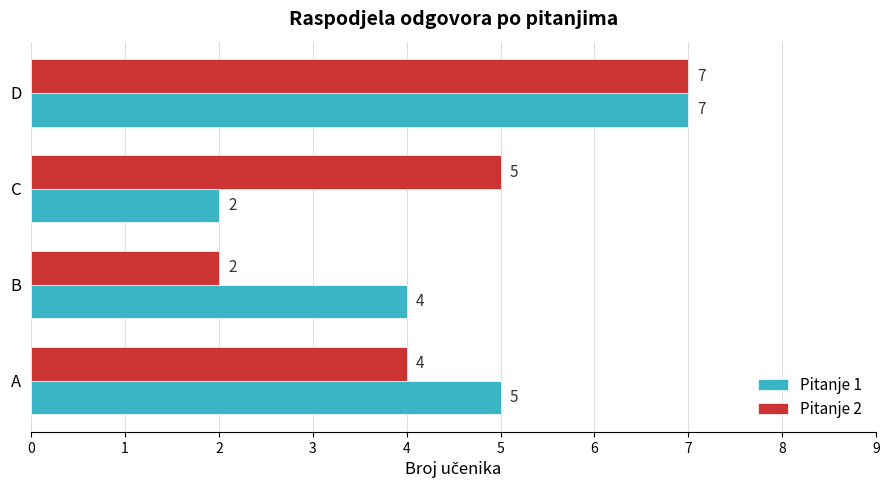

The value of Pitanje 1 at A is 8. True or false?

False